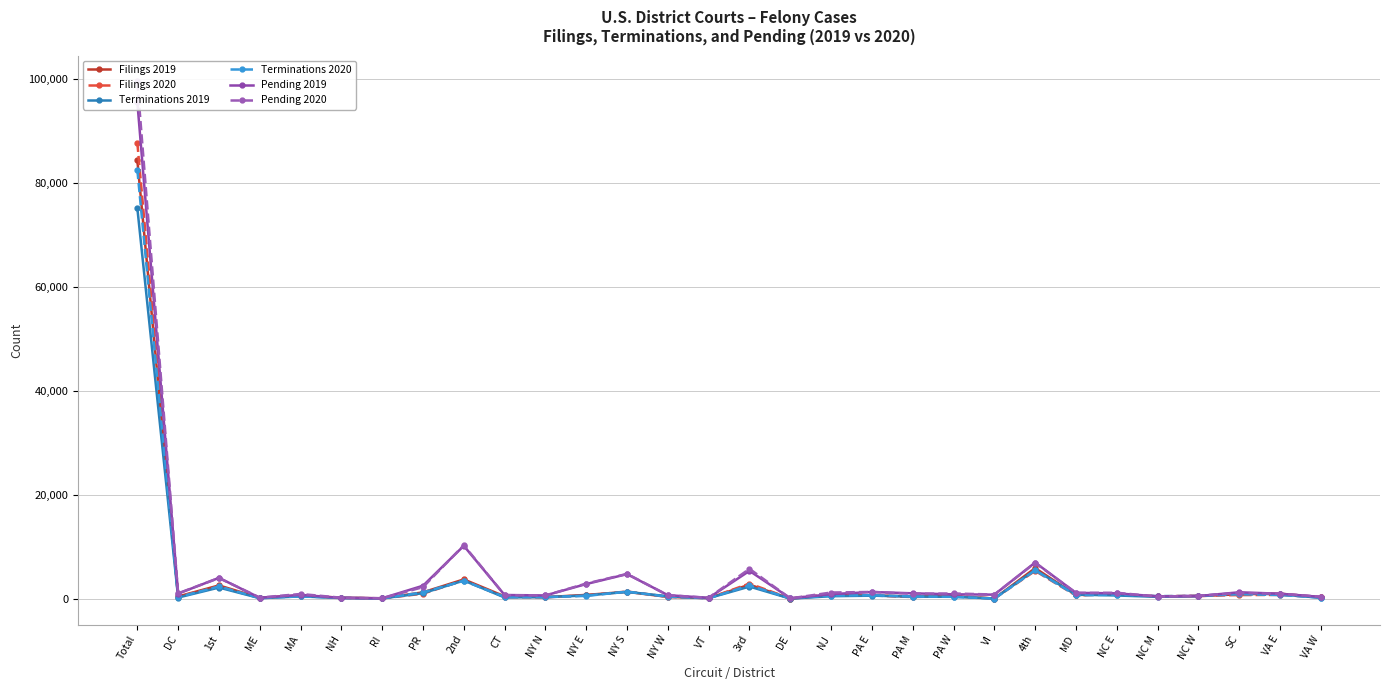

Which series ends up on top after the final intersection of Pending 2020 and Filings 2019?

Pending 2020